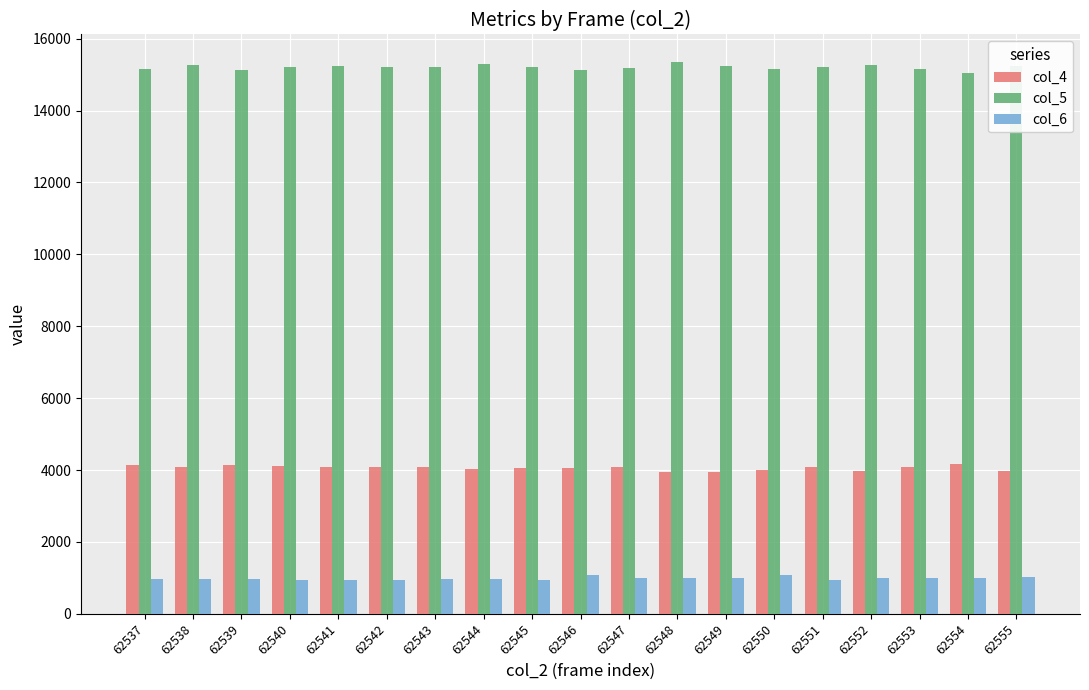

What is the spread (max minus min) of values at 62537?

14168